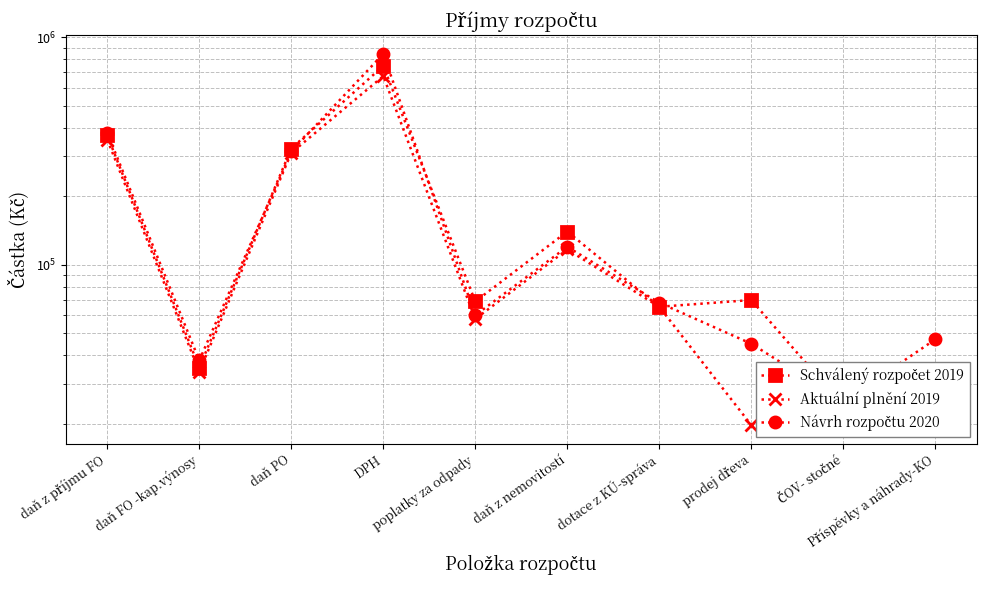

What is the greatest value displayed?

845000.0